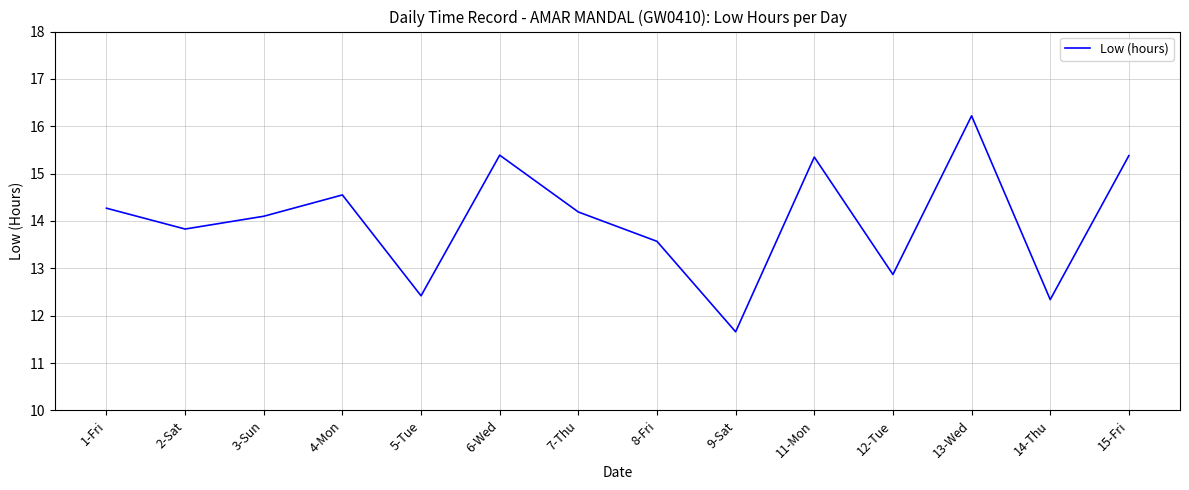

At which category does the chart reach its minimum across all series?

9-Sat